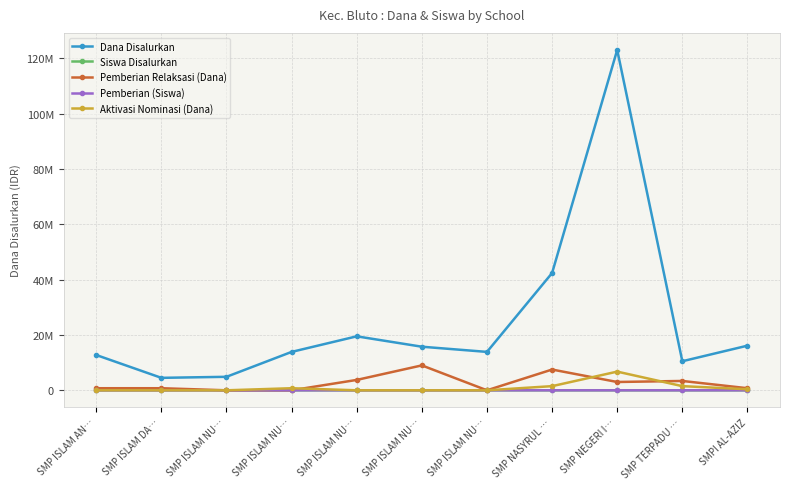

What is the highest value of the Pemberian (Siswa) series?

195